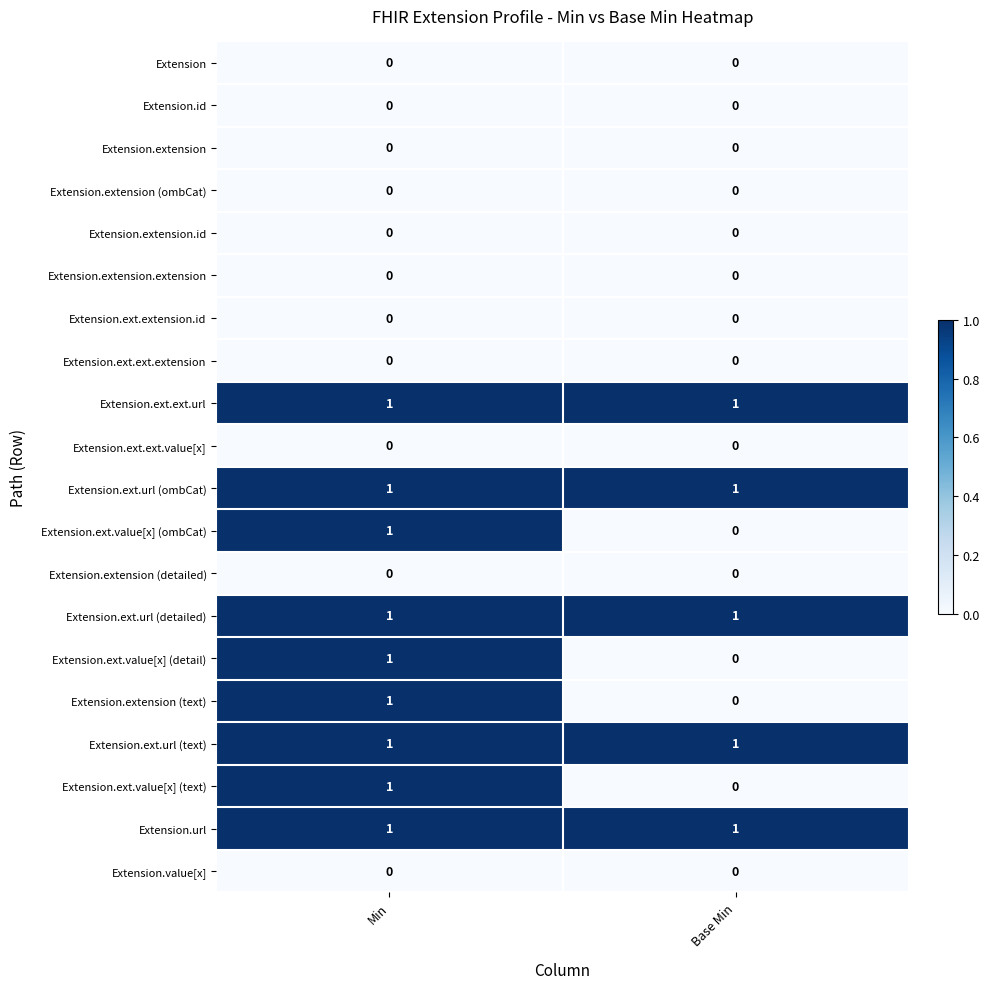

What is the total value across all series at Min?

9